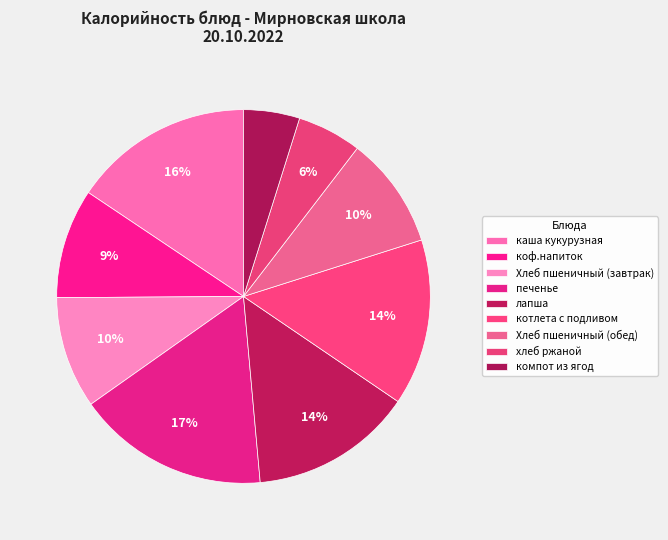

Is коф.напиток the majority of the pie?

No